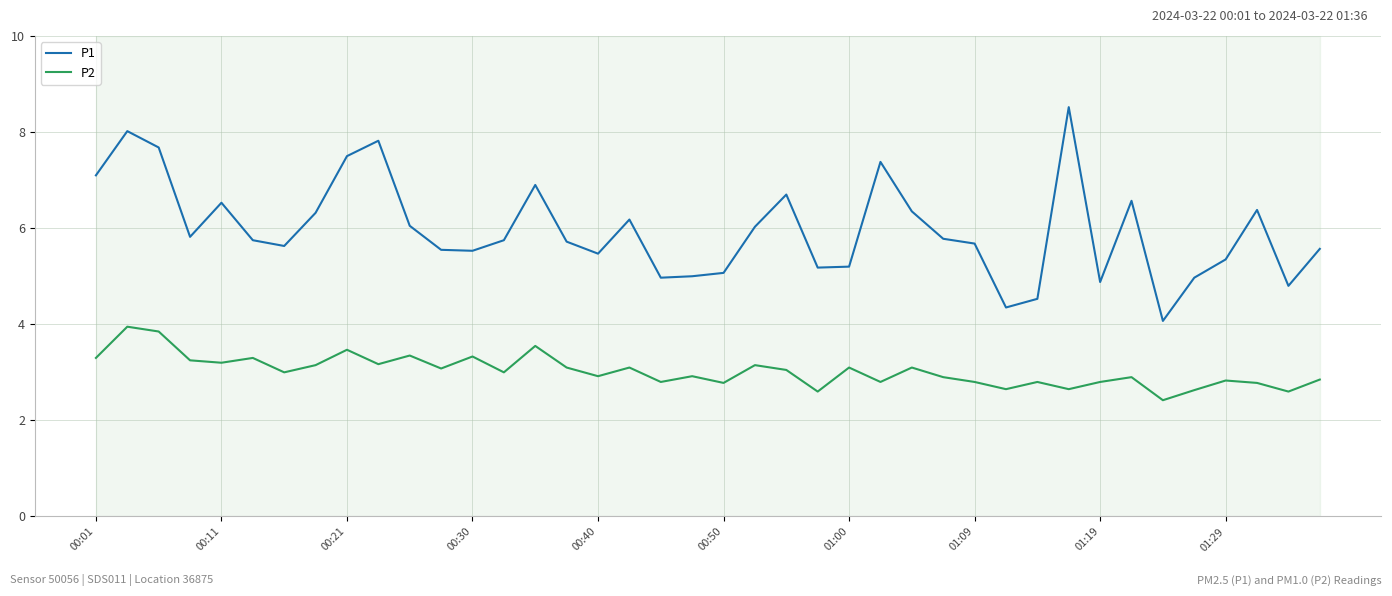

Which series has the widest spread of values?

P1